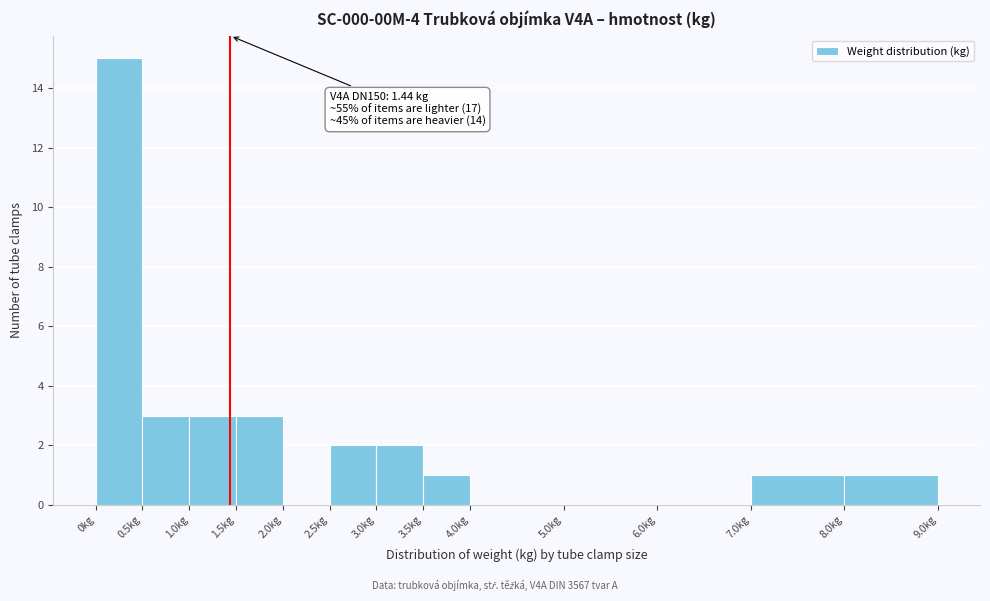

Which range on the x-axis has the tallest bar?

0.0 to 0.5